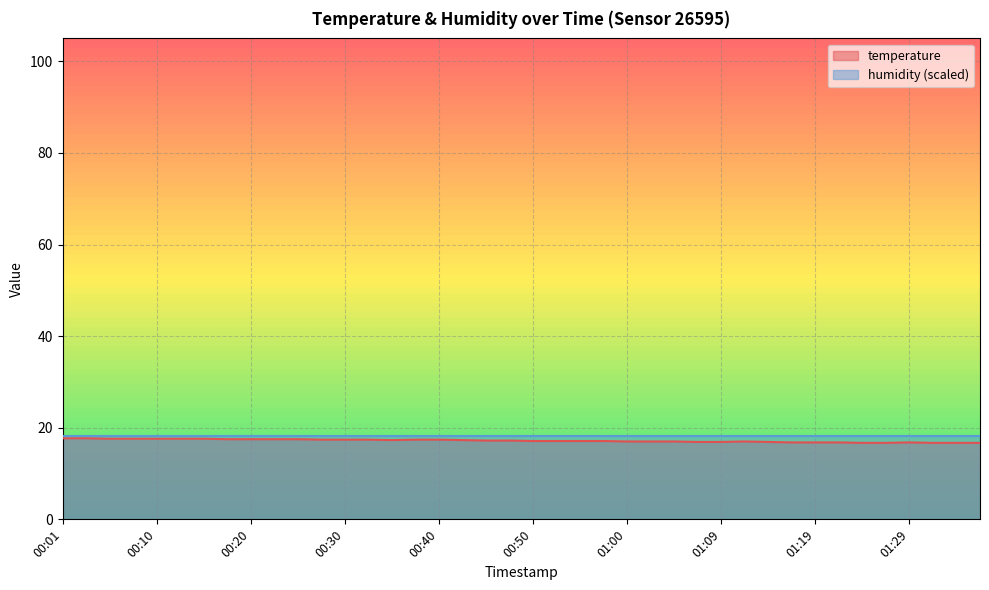

What is the total value across all series at 00:20?

35.7